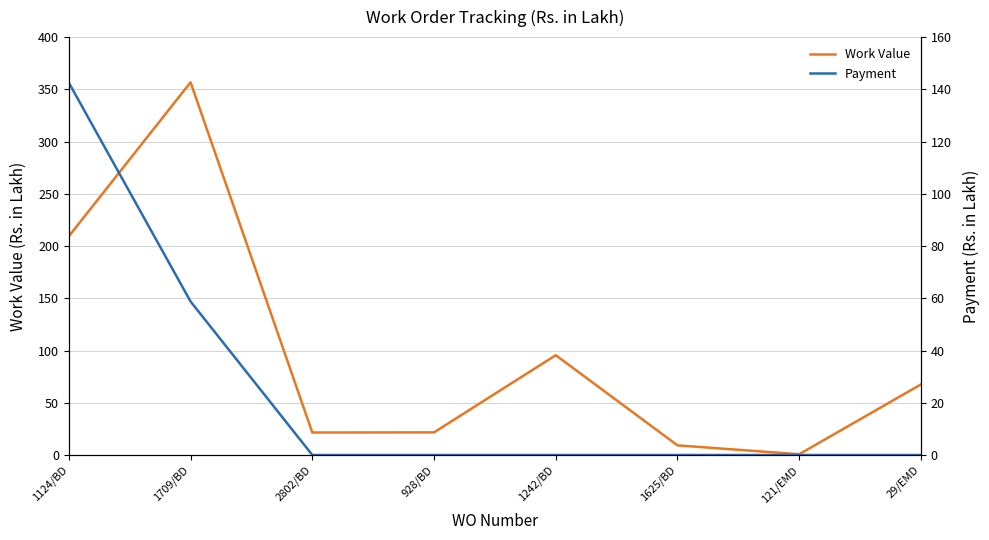

Which category has the lowest value across all series?

2802/BD